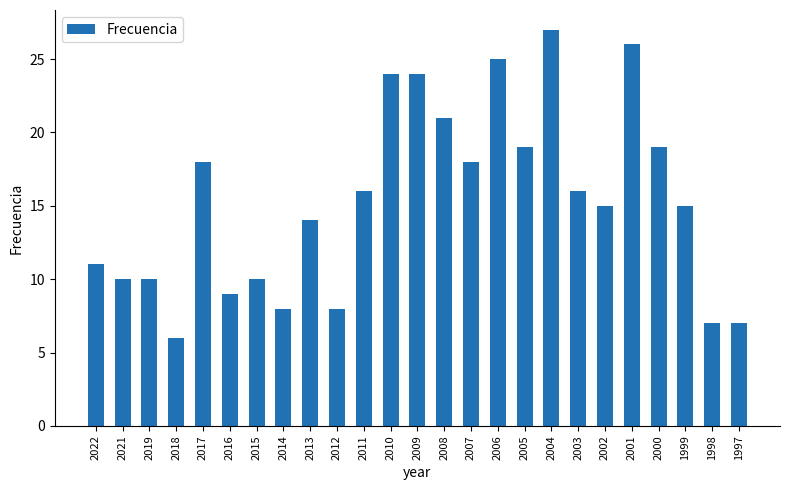

What is the difference between the values at 2010 and 2014?

16